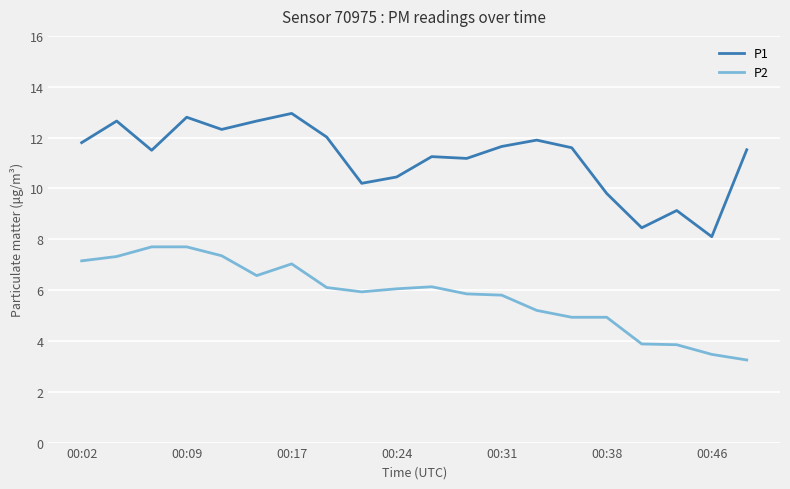

Which series has the largest total across all categories?

P1